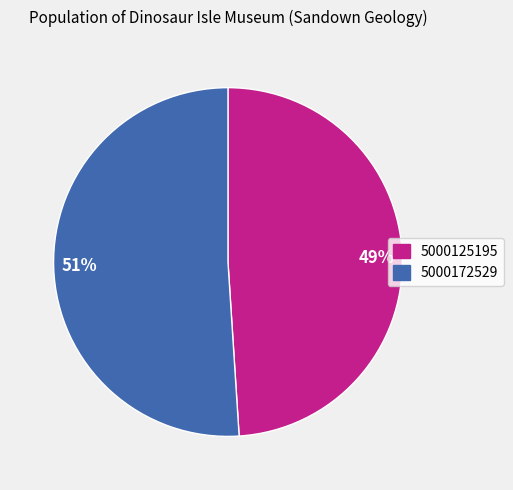

Does any single category account for the majority?

Yes